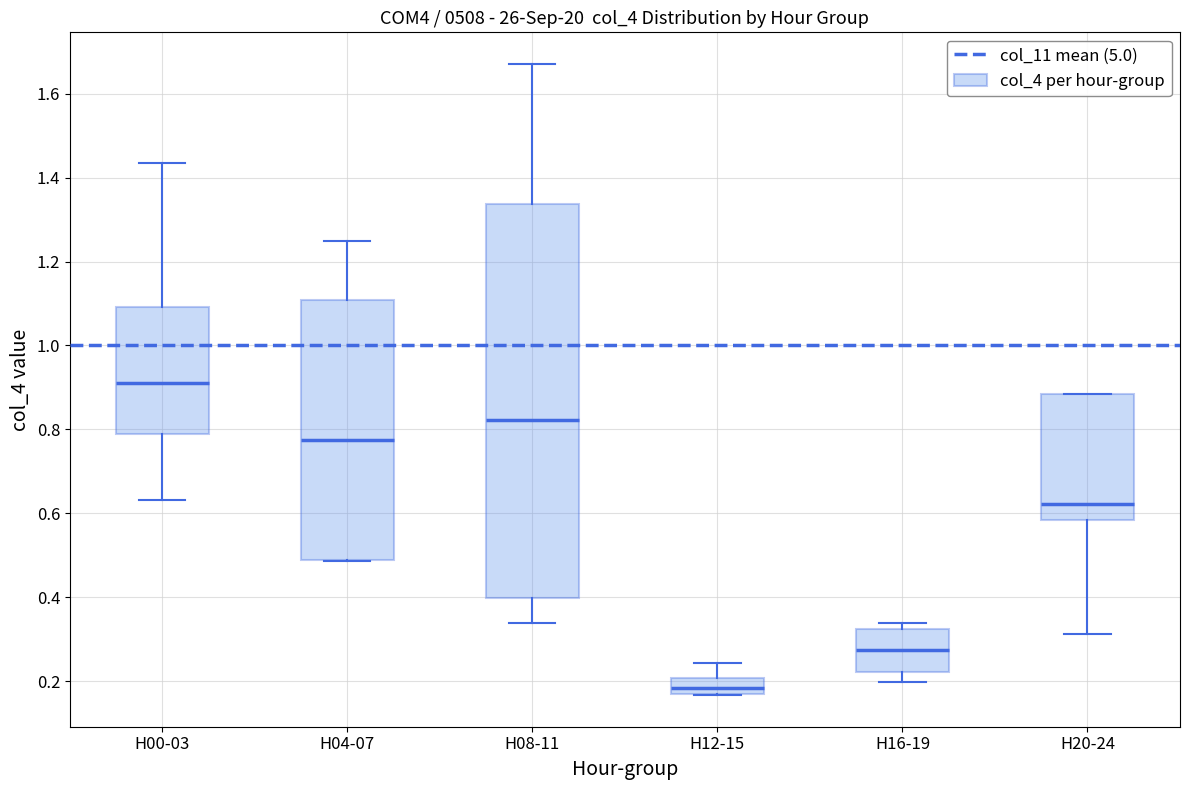

Reading left to right, transcribe this box plot: for each box, give where its median line is, the range the box spans, and where its two whiskers end, as read against the y-axis. The values are not printed on the chart, so give them approximately, as read against the axis.

H00-03: median 0.92, box 0.78 to 1.10, whiskers 0.64 to 1.44
H04-07: median 0.78, box 0.48 to 1.10, whiskers 0.48 to 1.24
H08-11: median 0.82, box 0.40 to 1.34, whiskers 0.34 to 1.68
H12-15: median 0.18, box 0.16 to 0.20, whiskers 0.16 to 0.24
H16-19: median 0.28, box 0.22 to 0.32, whiskers 0.20 to 0.34
H20-24: median 0.62, box 0.58 to 0.88, whiskers 0.32 to 0.88